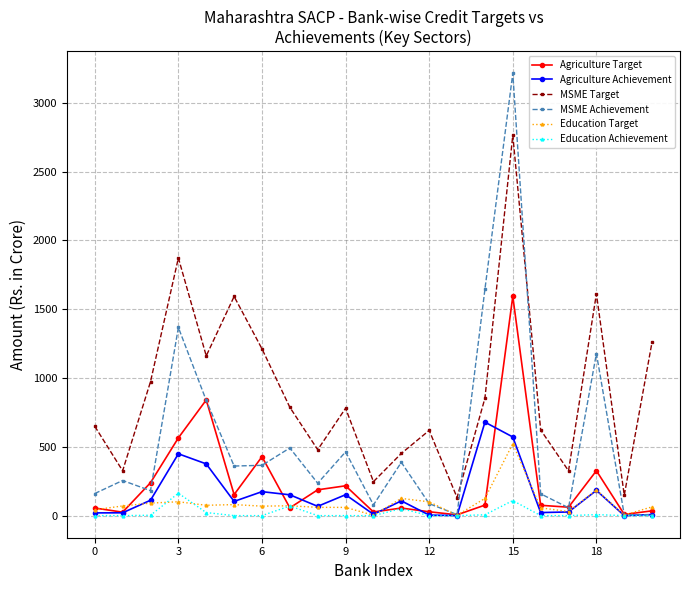

List the series in order of their peak value, lowest first.

Education Achievement, Education Target, Agriculture Achievement, Agriculture Target, MSME Target, MSME Achievement